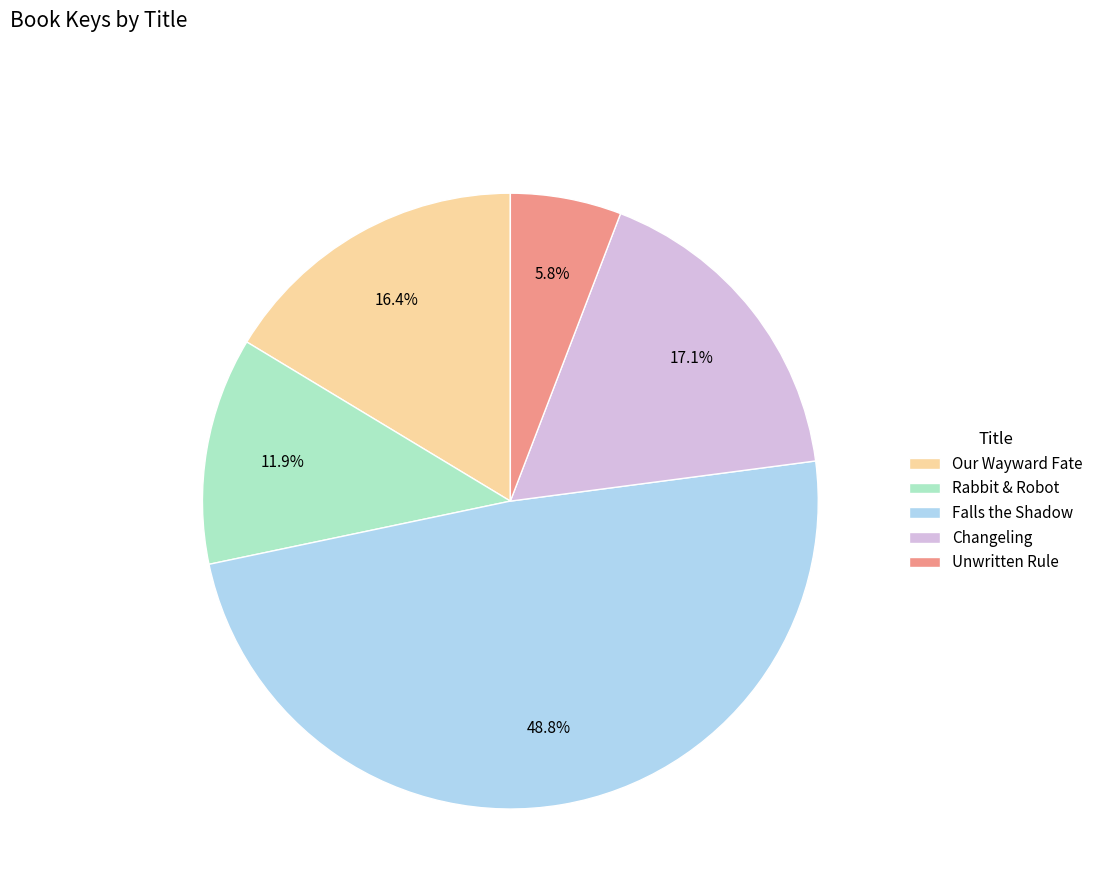

Rank the categories by value from highest to lowest.

Falls the Shadow, Changeling, Our Wayward Fate, Rabbit & Robot, Unwritten Rule